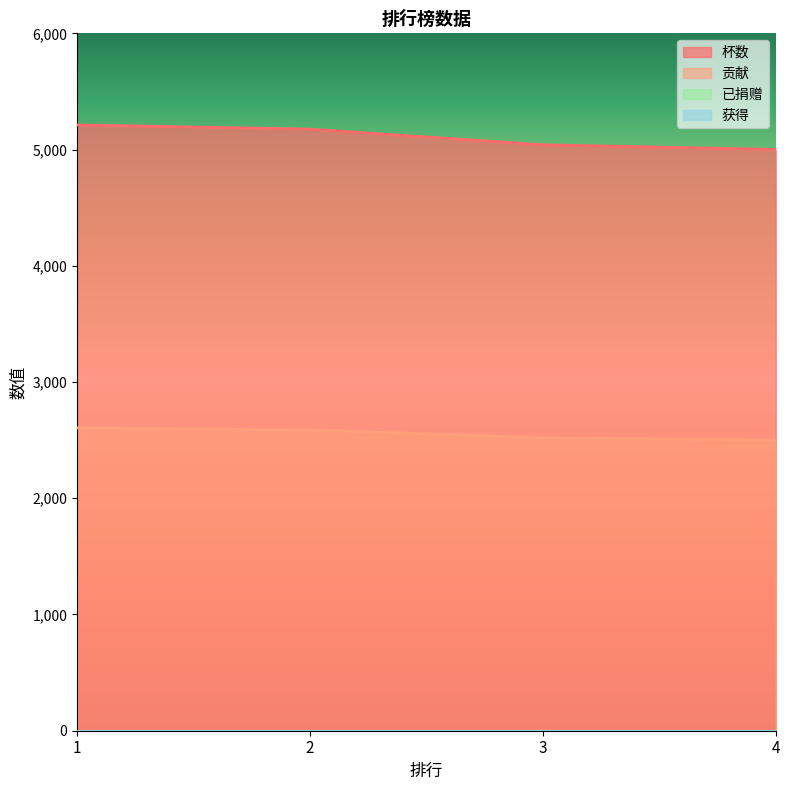

The value of 贡献 at 2 is 2588. True or false?

True